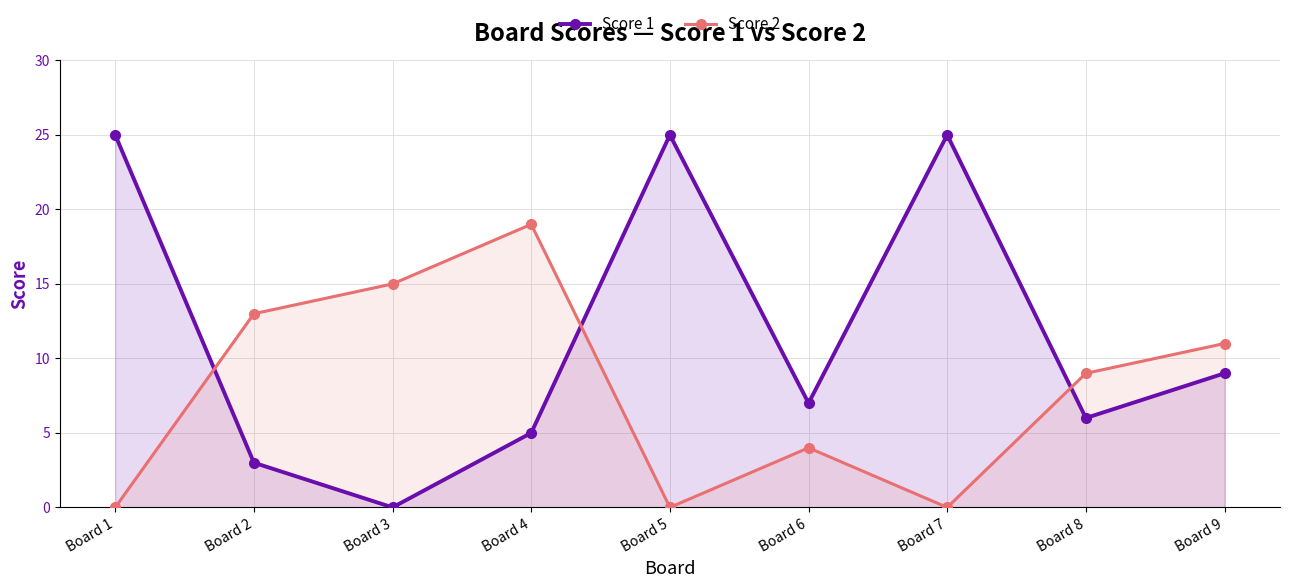

How many times do Score 2 and Score 1 cross each other?

3